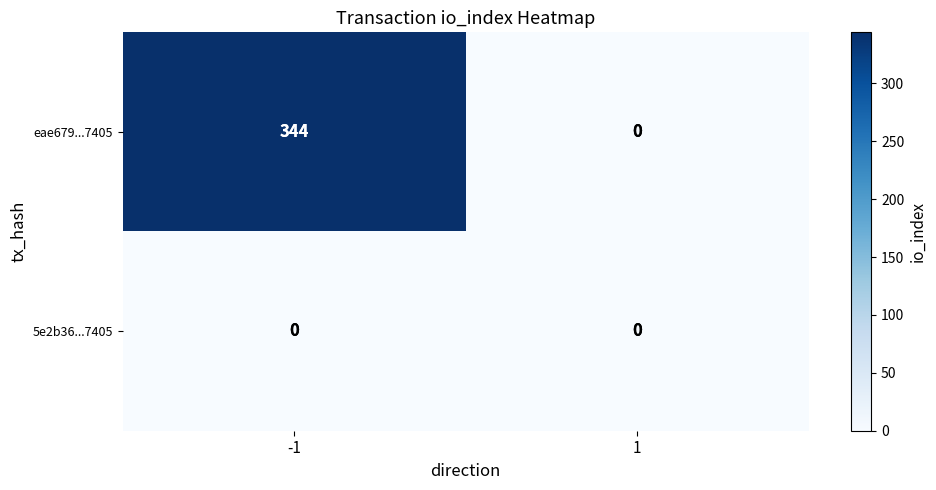

At how many categories does at least one series exceed 163?

1